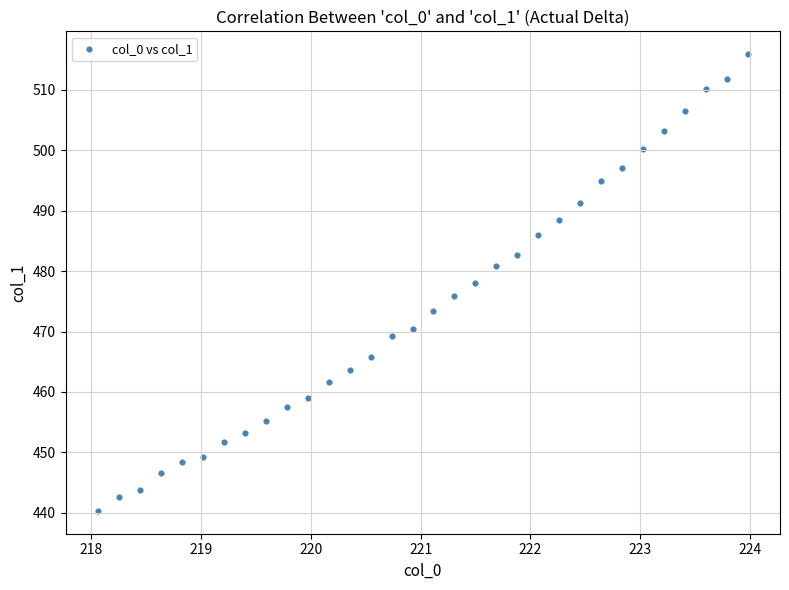

What is the range of Y values (max minus min)?

75.6